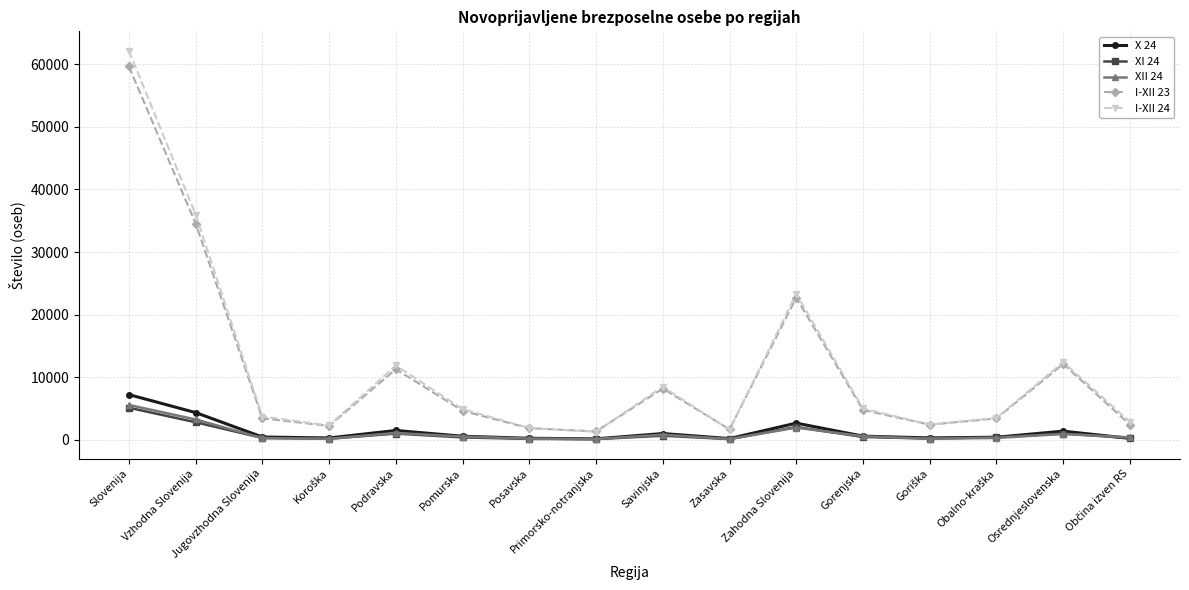

What is the label of the 1st point from the left?

Slovenija